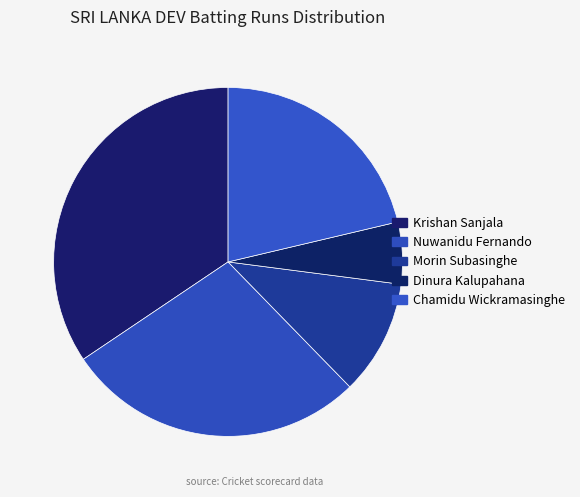

Is there a majority slice in this chart?

No